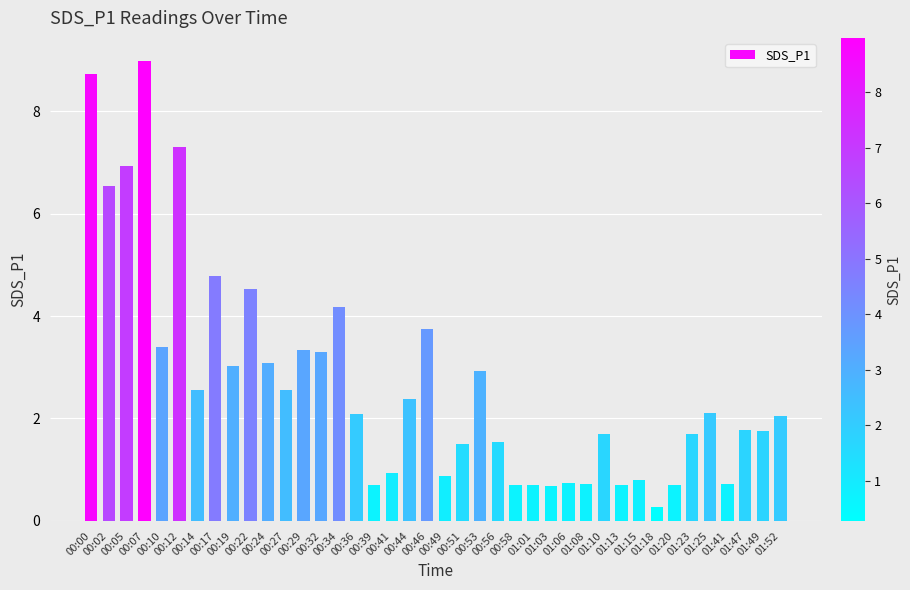

What is the minimum value shown in the chart?

0.3